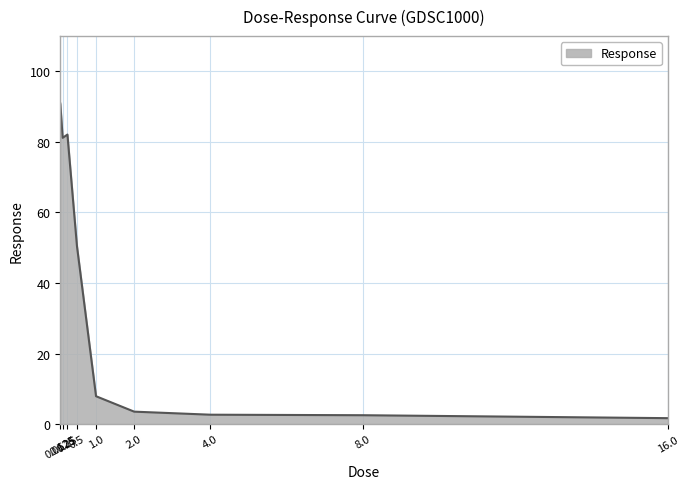

What is the maximum value shown in the chart?

90.9